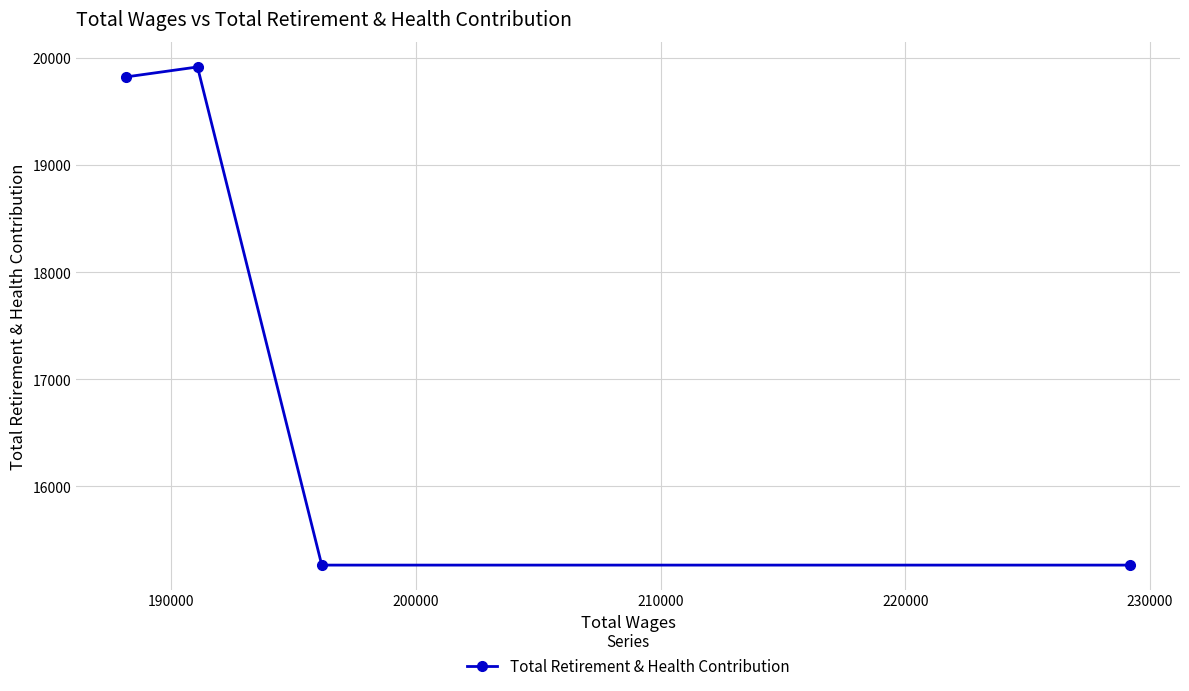

What is the average value?

17569.0